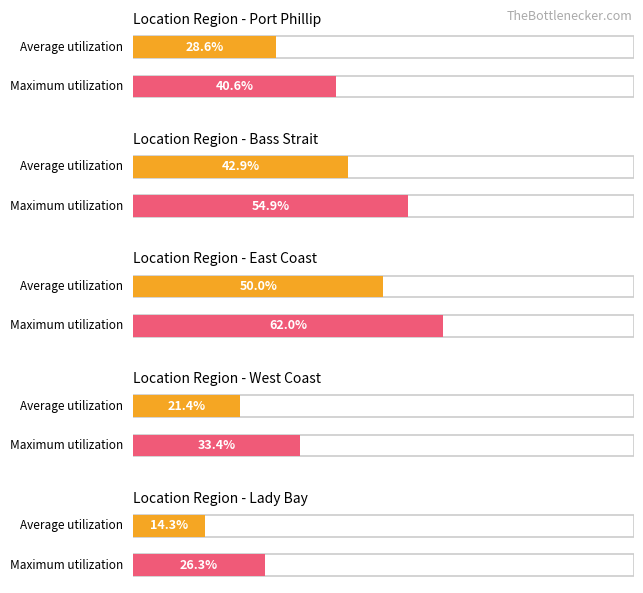

How many groups of bars are there?

5